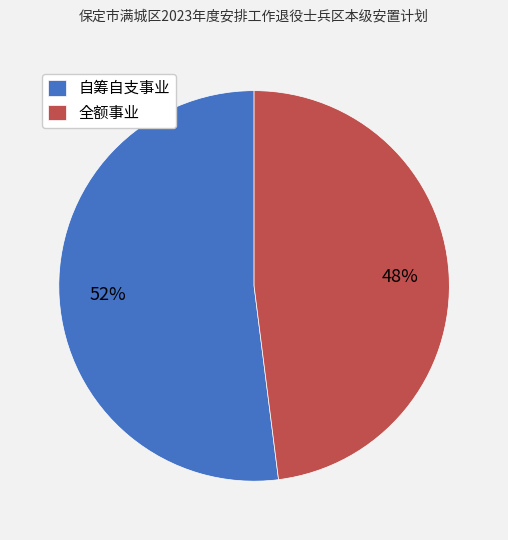

Rank the categories by value from highest to lowest.

自筹自支事业, 全额事业